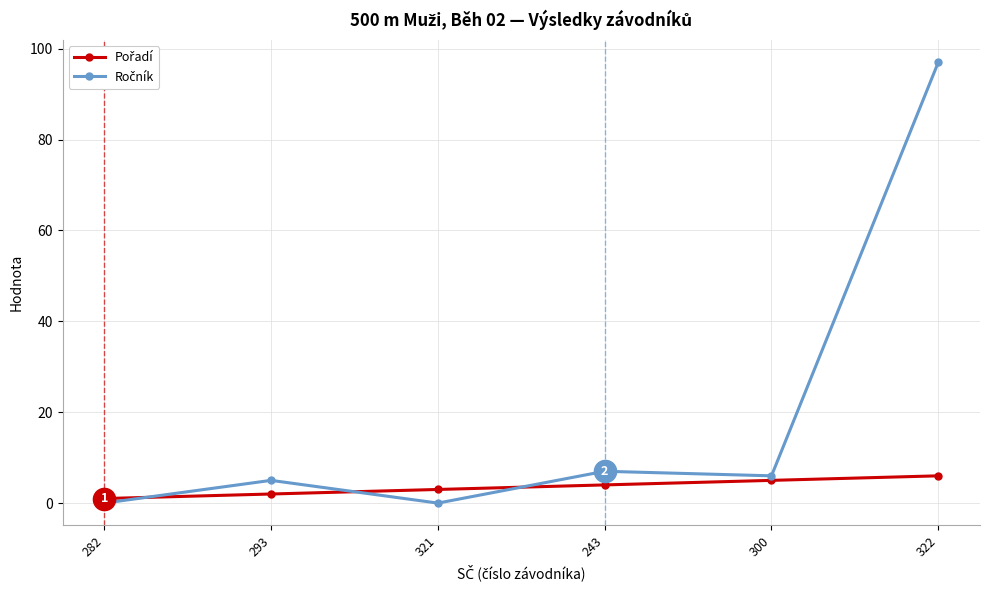

What is the label of the 1st point from the left?

282